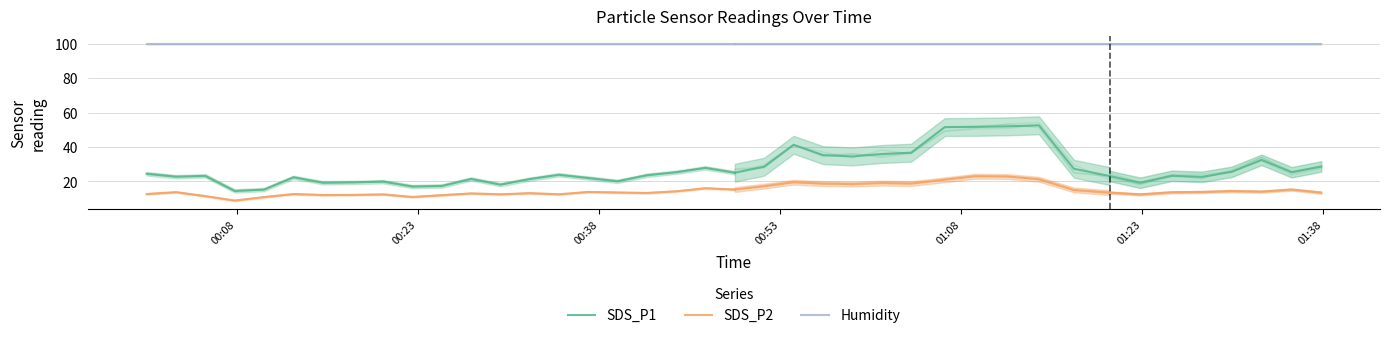

Which series has the largest range (max minus min)?

SDS_P1